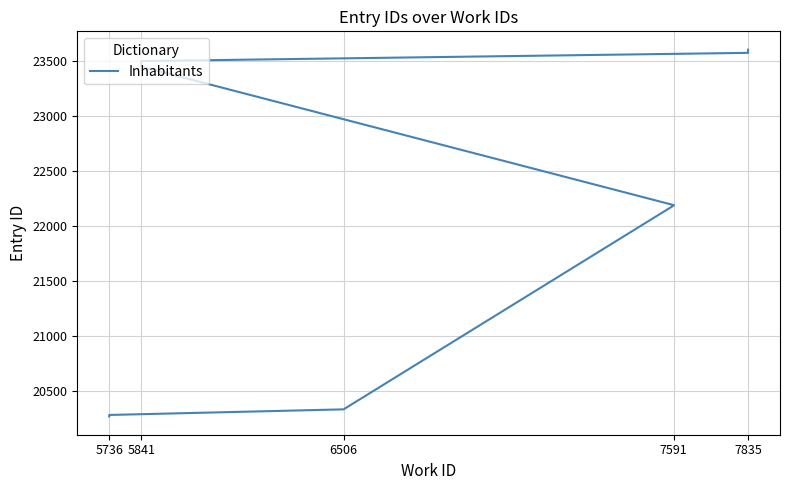

How many lines are shown in the chart?

1